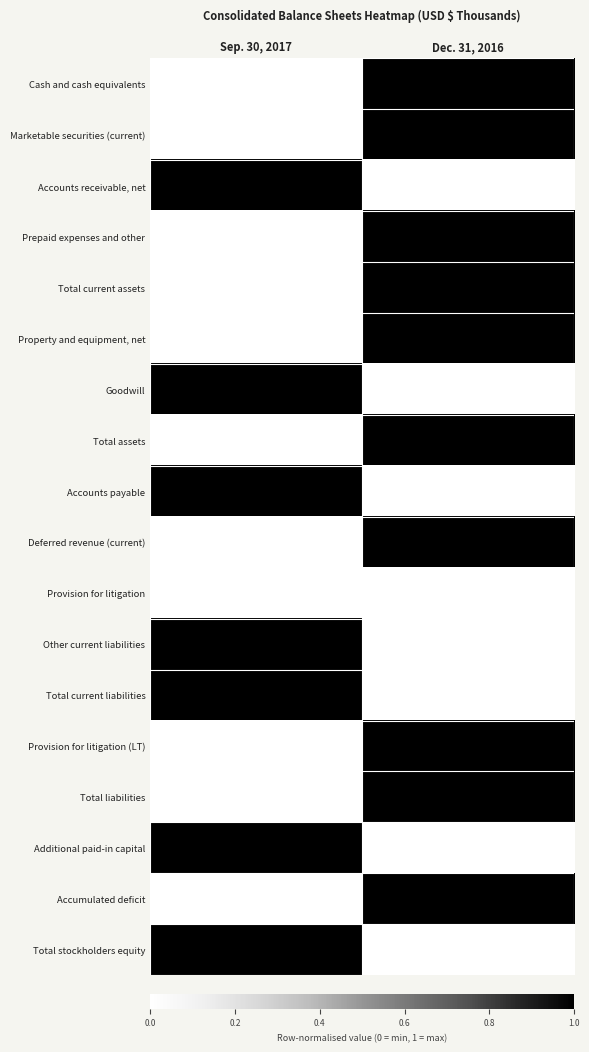

What is the total value across all series at Sep. 30, 2017?

943126